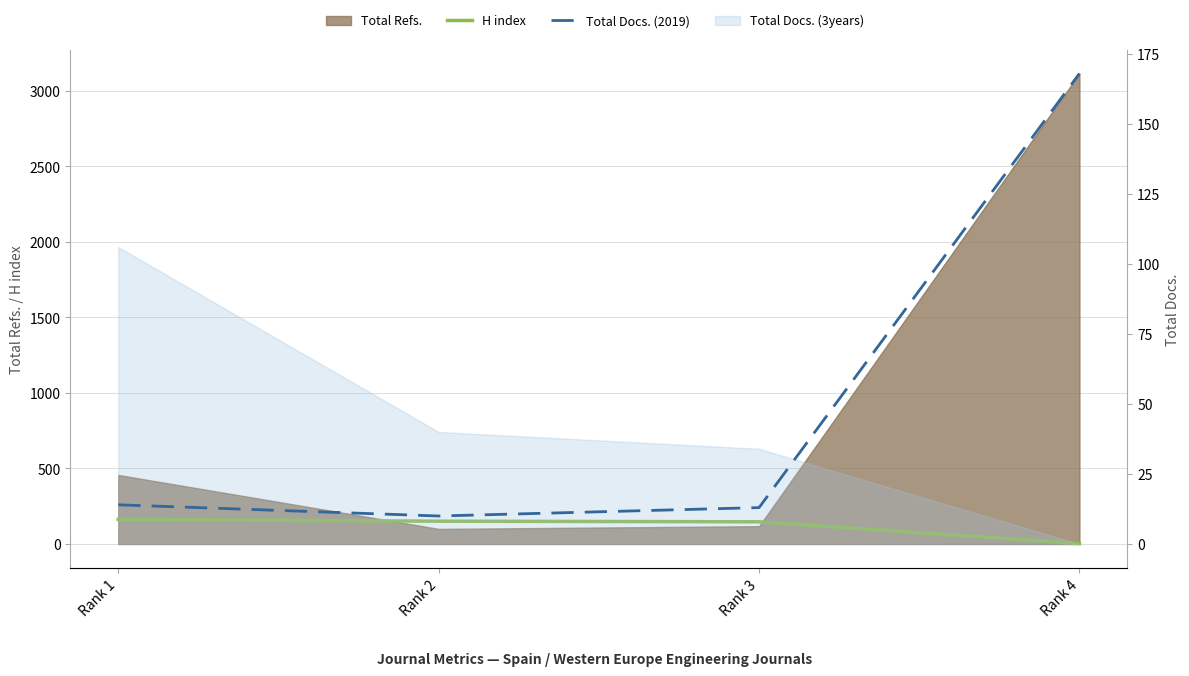

The Total Docs. (2019) series shows 10 at Rank 2. True or false?

True